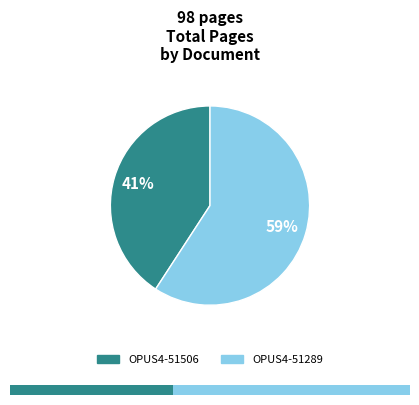

What percentage is the OPUS4-51289 slice, to the nearest percent?

59%